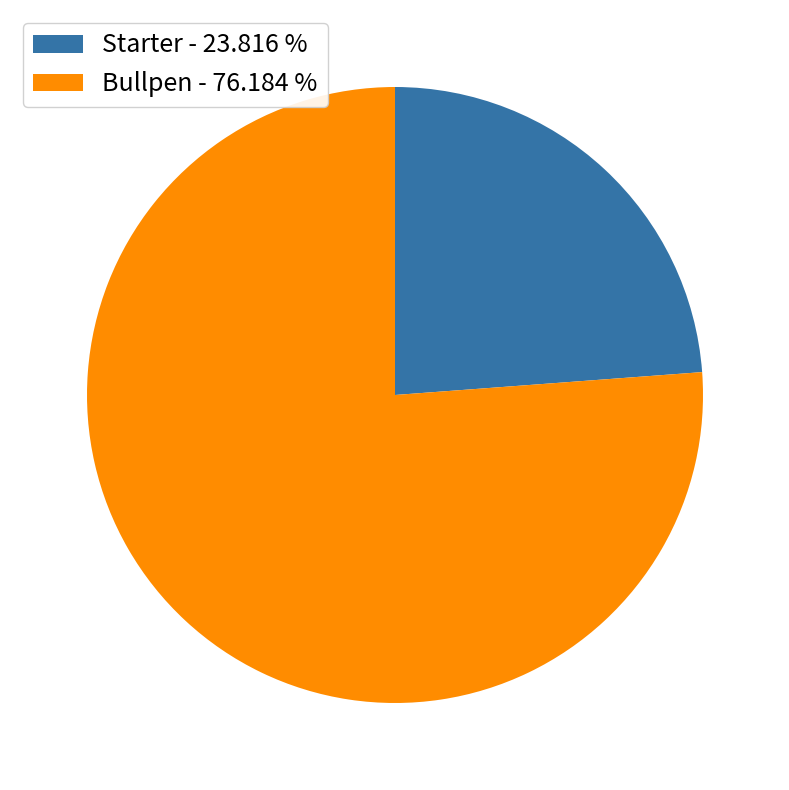

Which has a higher value, Starter - 23.816 % or Bullpen - 76.184 %?

Bullpen - 76.184 %